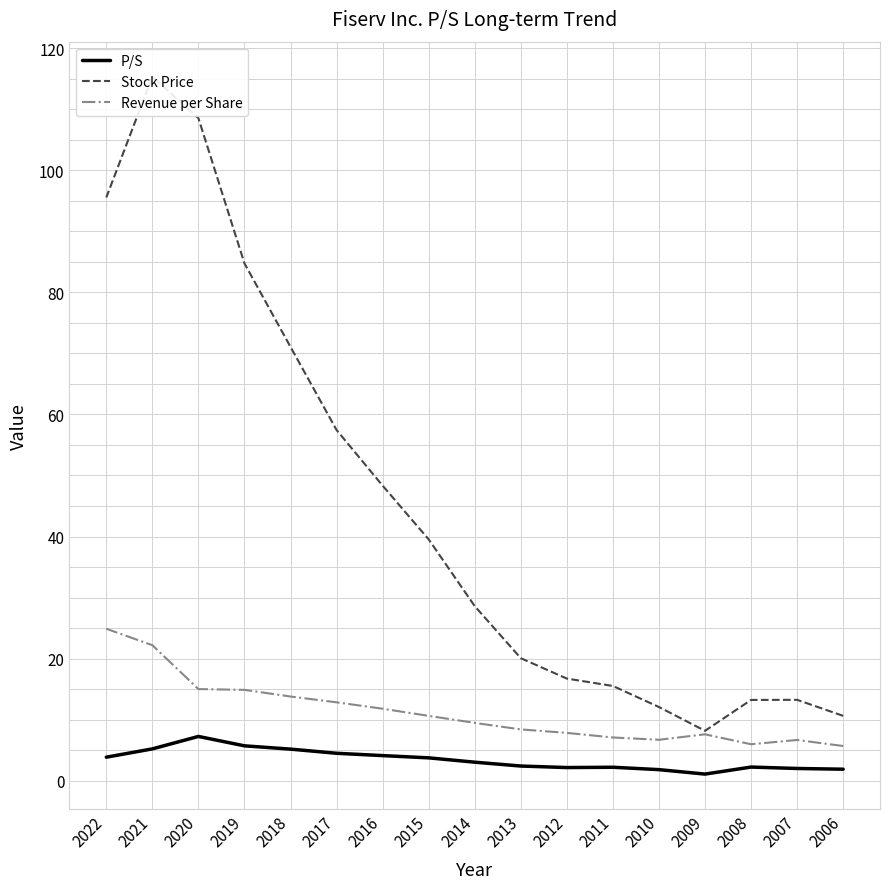

True or false: Stock Price and P/S cross at least once.

False